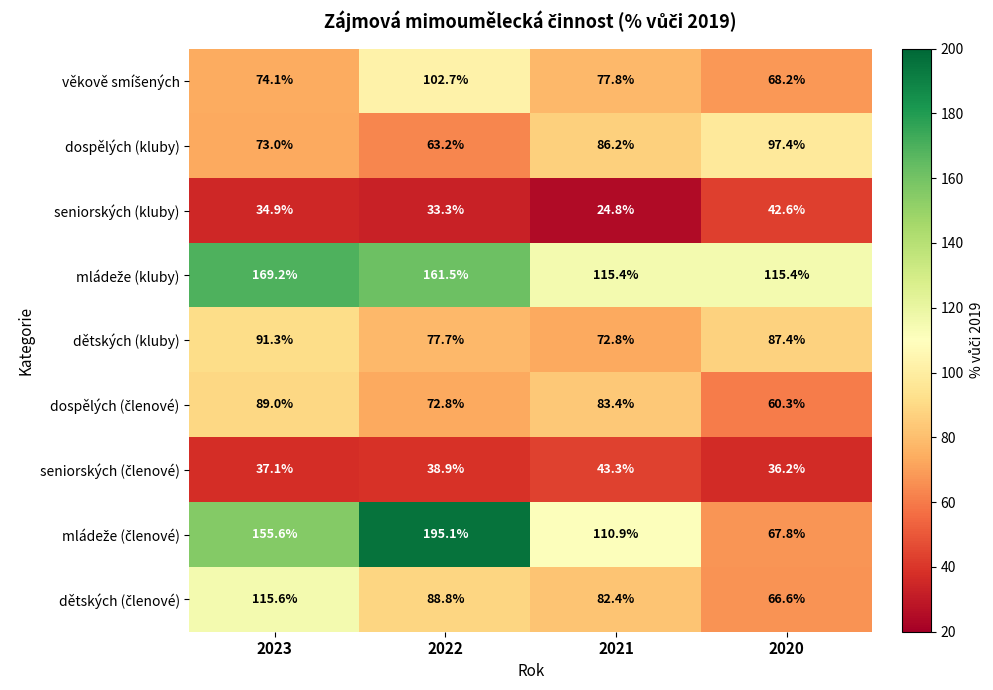

What is the difference between the second highest and second lowest values in the seniorských (kluby) series?

1.6